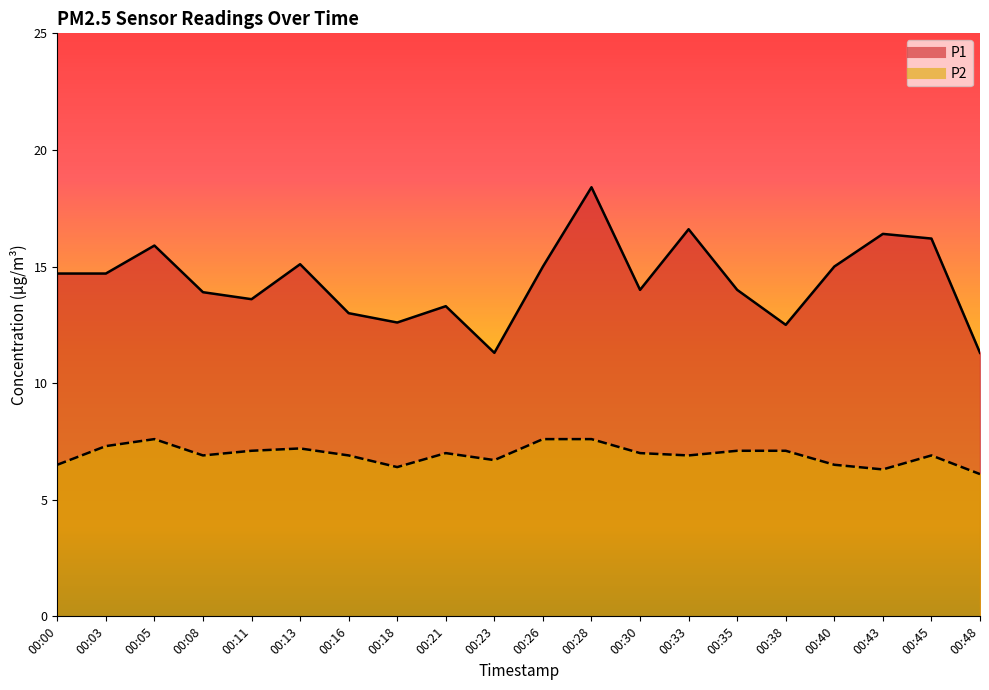

Where does the P1 series first go above 14?

00:00